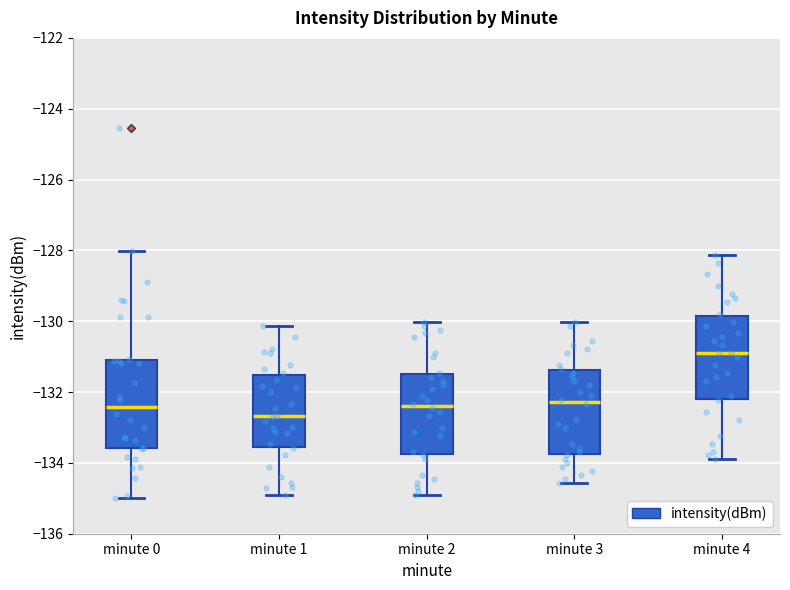

Reading left to right, transcribe this box plot: for each box, give where its median line is, the range the box spans, and where its two whiskers end, as read against the y-axis. The values are not printed on the chart, so give them approximately, as read against the axis.

minute 0: median -132.4, box -133.6 to -131.0, whiskers -135.0 to -128.0
minute 1: median -132.6, box -133.6 to -131.6, whiskers -135.0 to -130.2
minute 2: median -132.4, box -133.8 to -131.4, whiskers -135.0 to -130.0
minute 3: median -132.2, box -133.8 to -131.4, whiskers -134.6 to -130.0
minute 4: median -131.0, box -132.2 to -129.8, whiskers -134.0 to -128.2